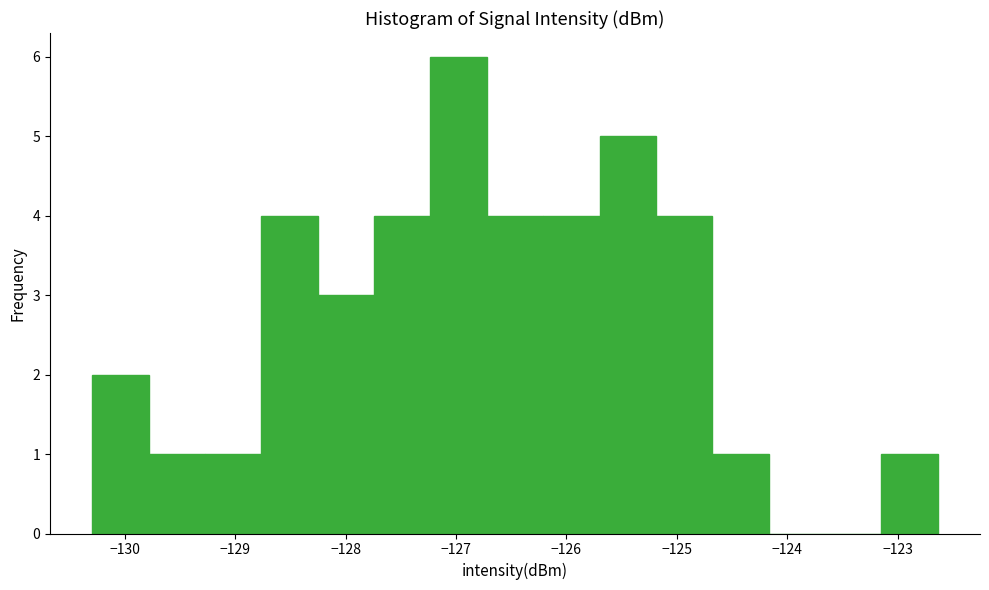

Which range on the x-axis has the tallest bar?

-127.2 to -126.7